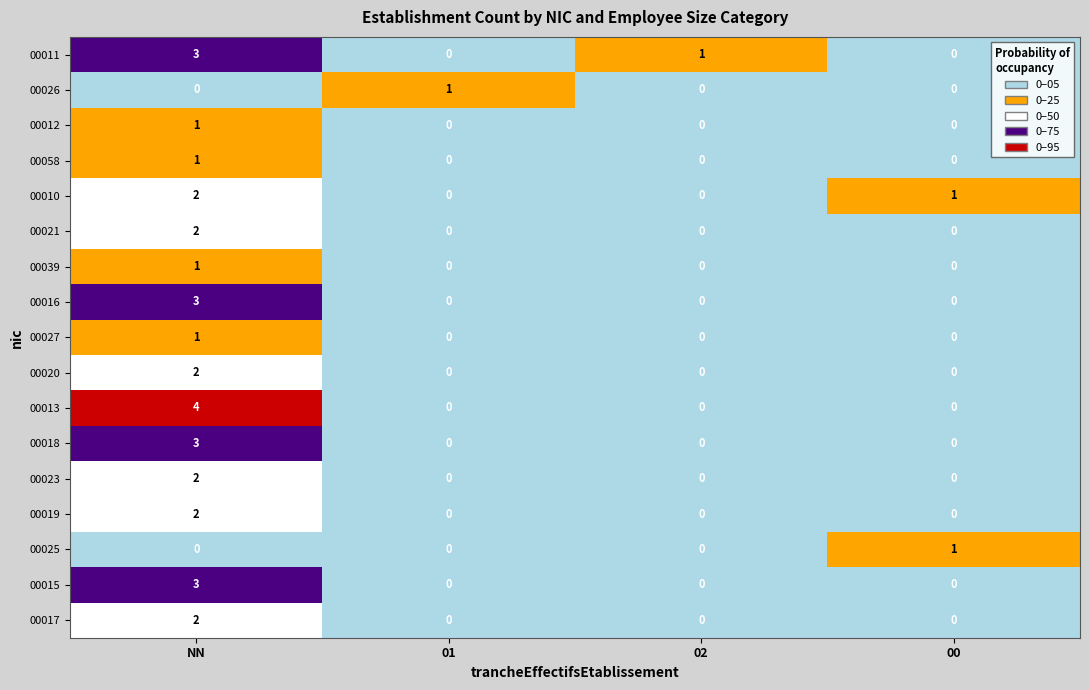

The value of 00025 at 02 is 1. True or false?

False